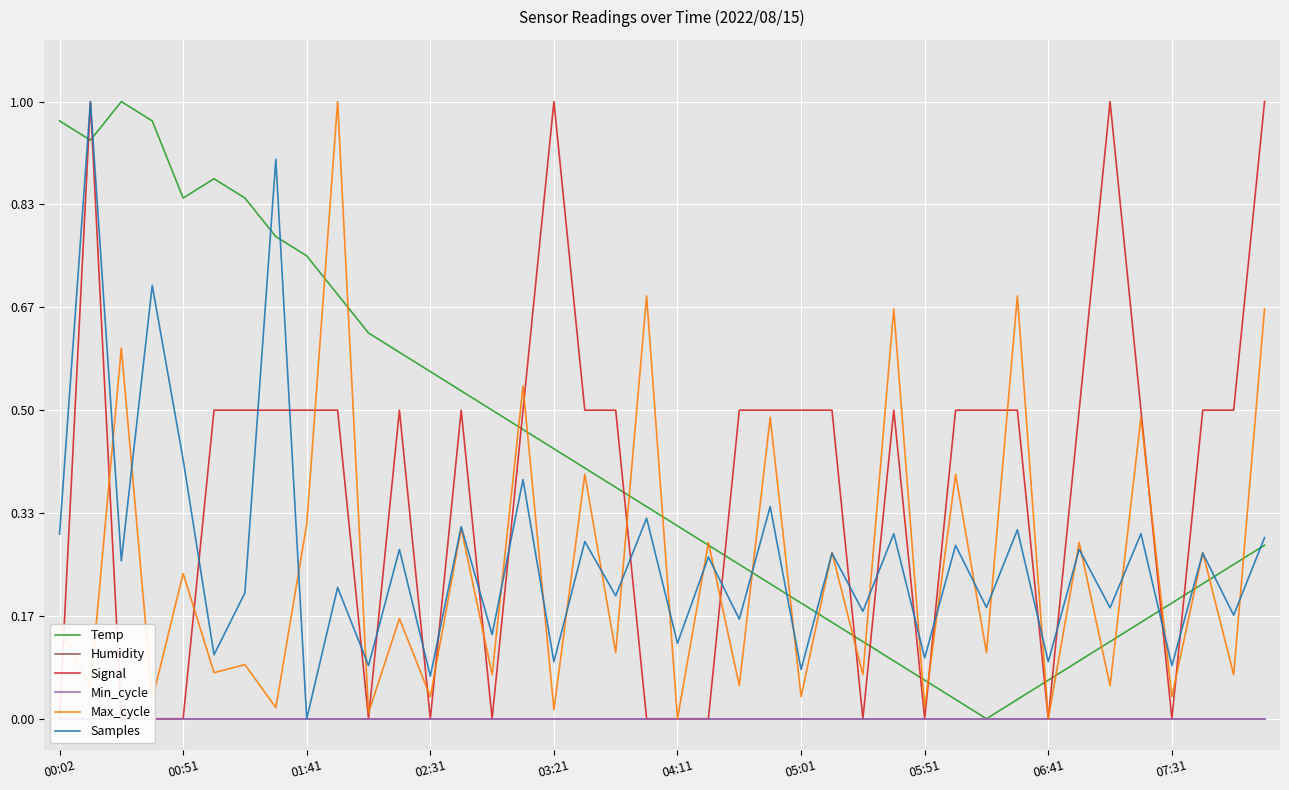

The Temp series shows 0.3 at 00:51. True or false?

False